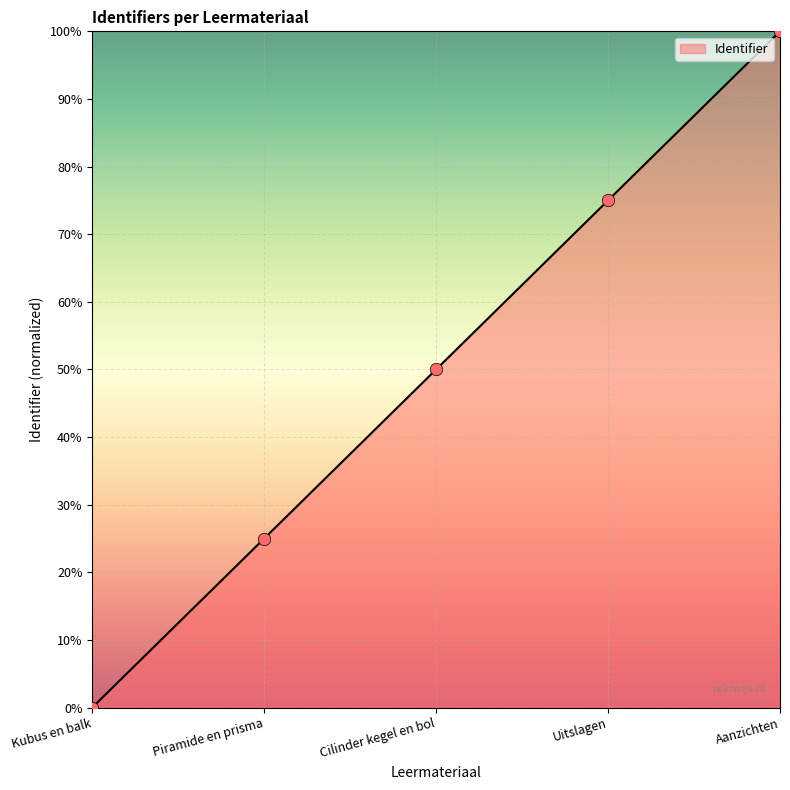

Between Piramide en prisma and Kubus en balk, which is larger?

Piramide en prisma